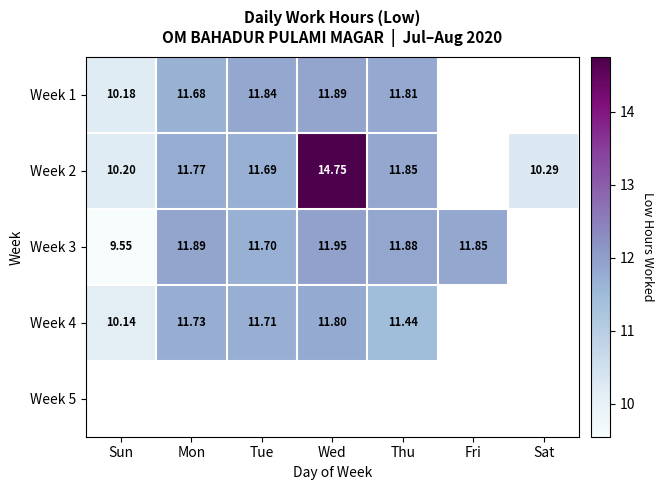

Is the value of Week 1 at Sun greater than the value of Week 2 at Wed?

No